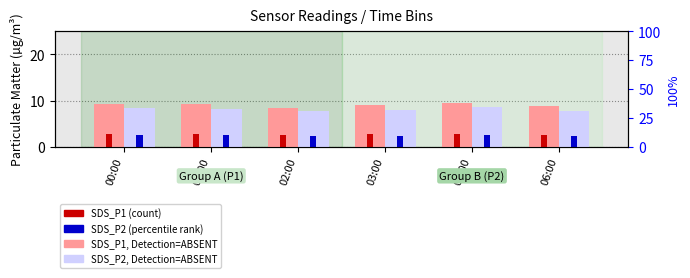

Does the chart contain any negative values?

No